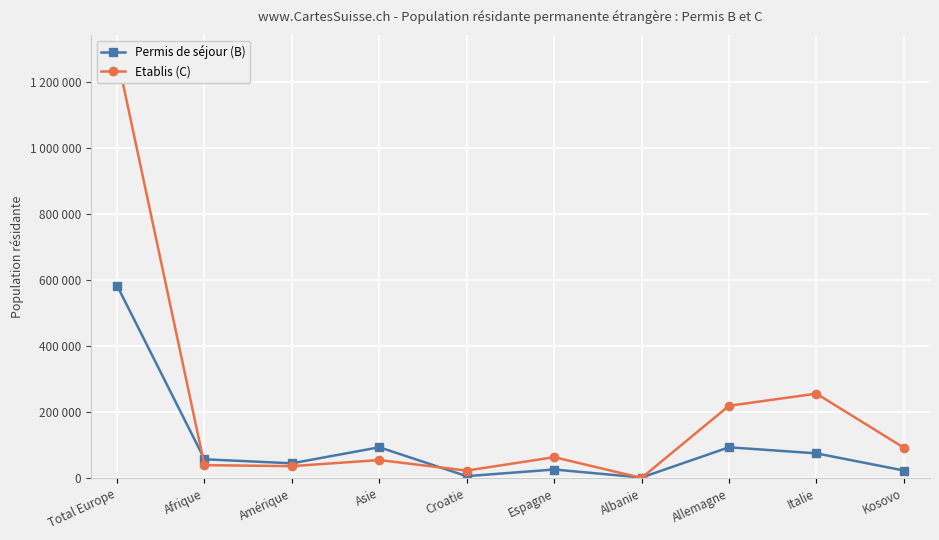

At which label does Etablis (C) reach its peak?

Total Europe